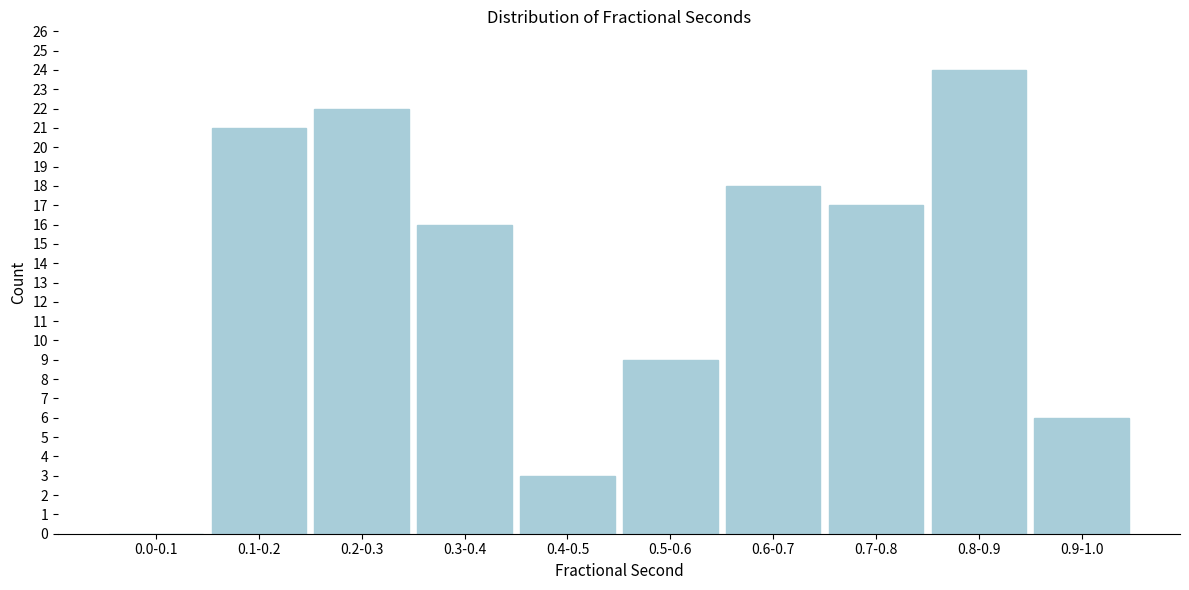

Reading left to right, extract all data points from this chart.

0.0-0.1=0	0.1-0.2=21	0.2-0.3=22	0.3-0.4=16	0.4-0.5=3	0.5-0.6=9	0.6-0.7=18	0.7-0.8=17	0.8-0.9=24	0.9-1.0=6